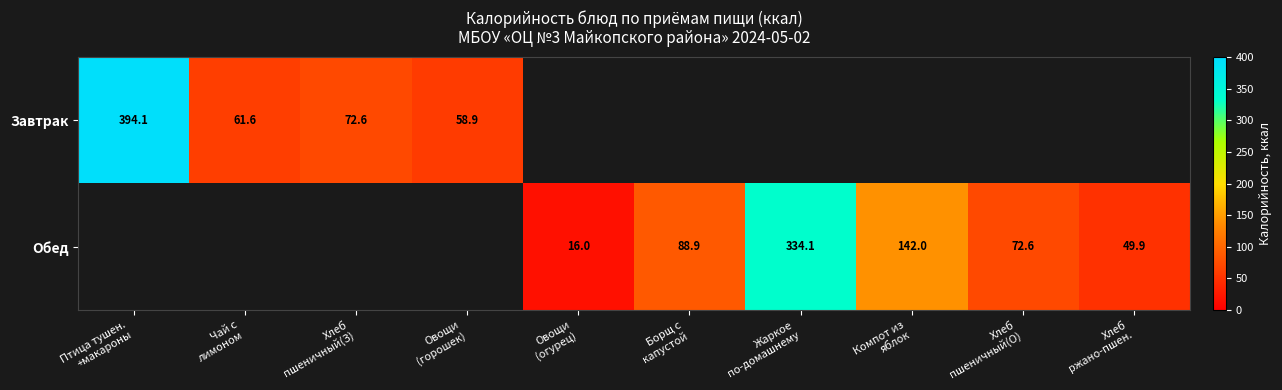

Which series has the widest spread of values?

Завтрак